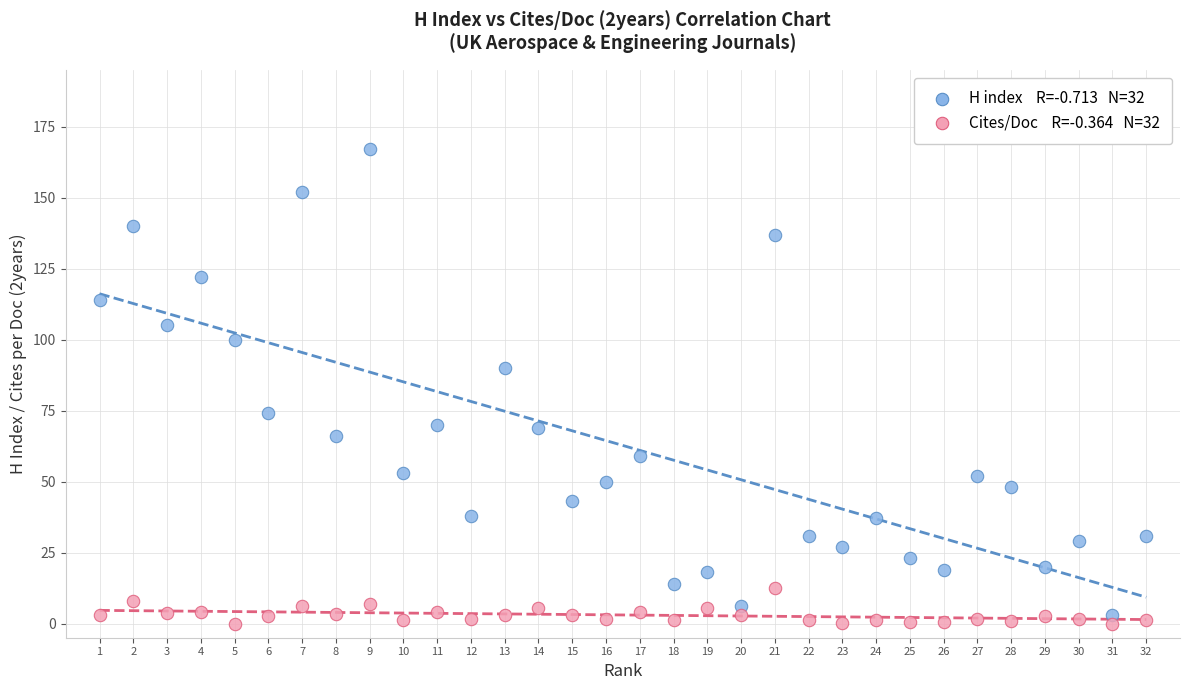

Across all series, what Y value is closest to 83?

90.0